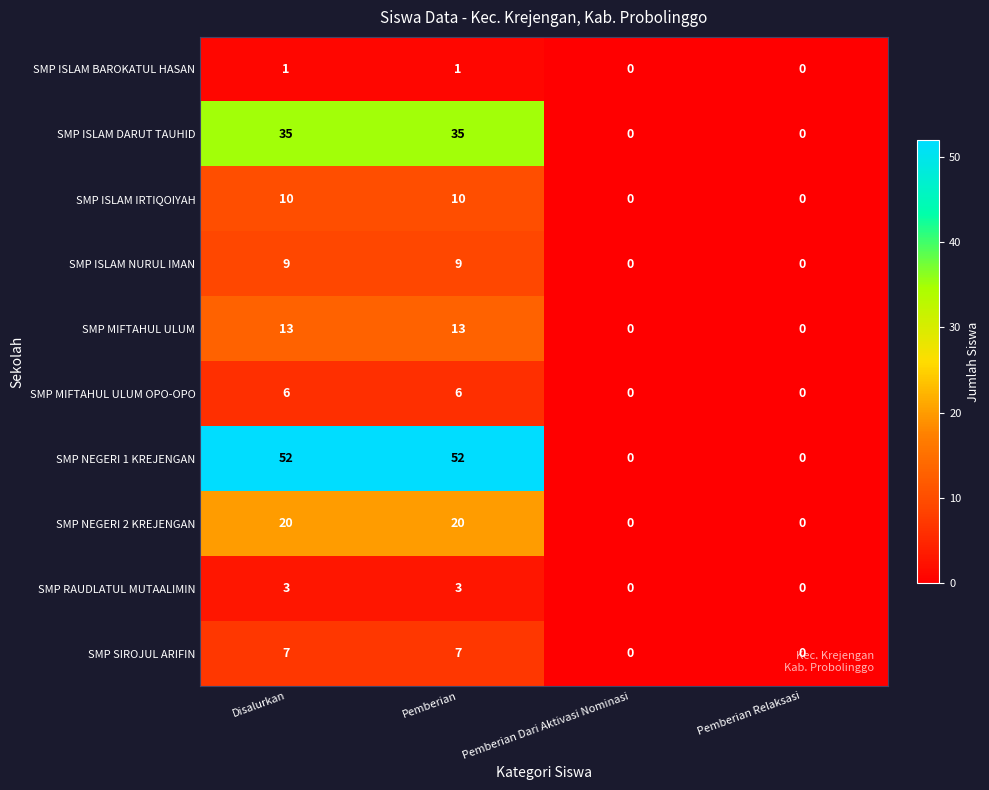

What is the sum of all SMP NEGERI 1 KREJENGAN values?

104